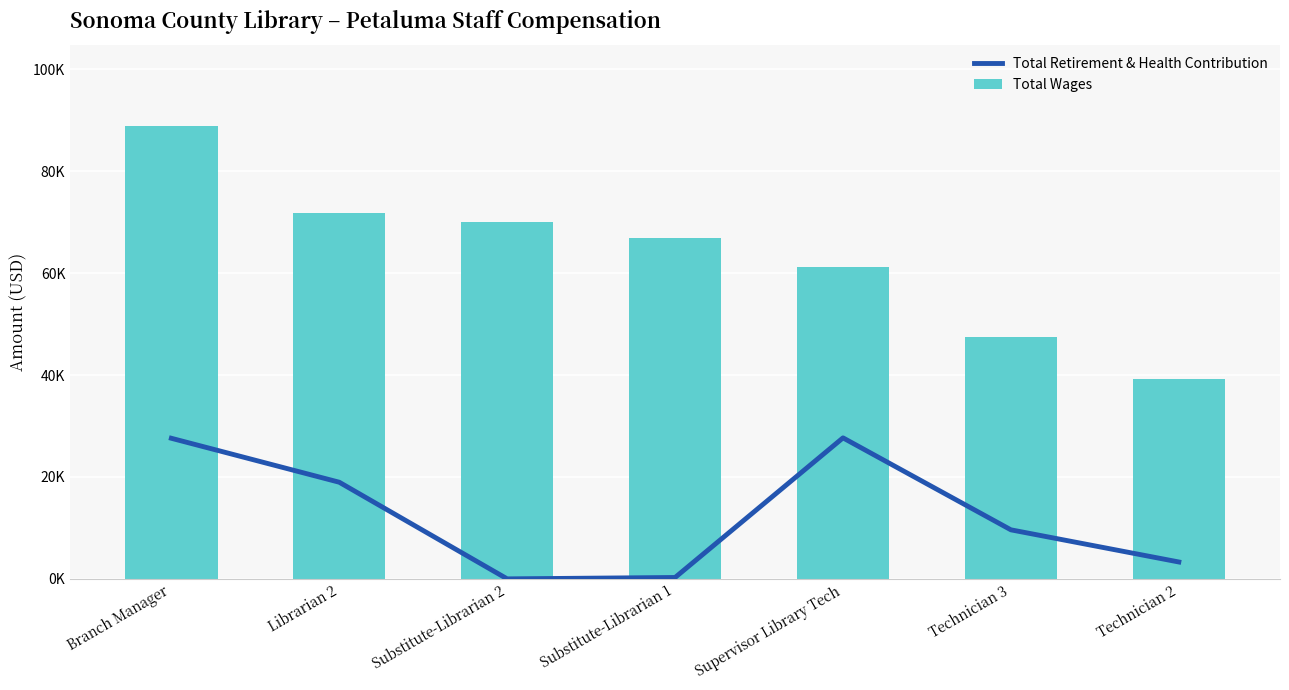

Rank the series by their average value, from highest to lowest.

Total Wages, Total Retirement & Health Contribution